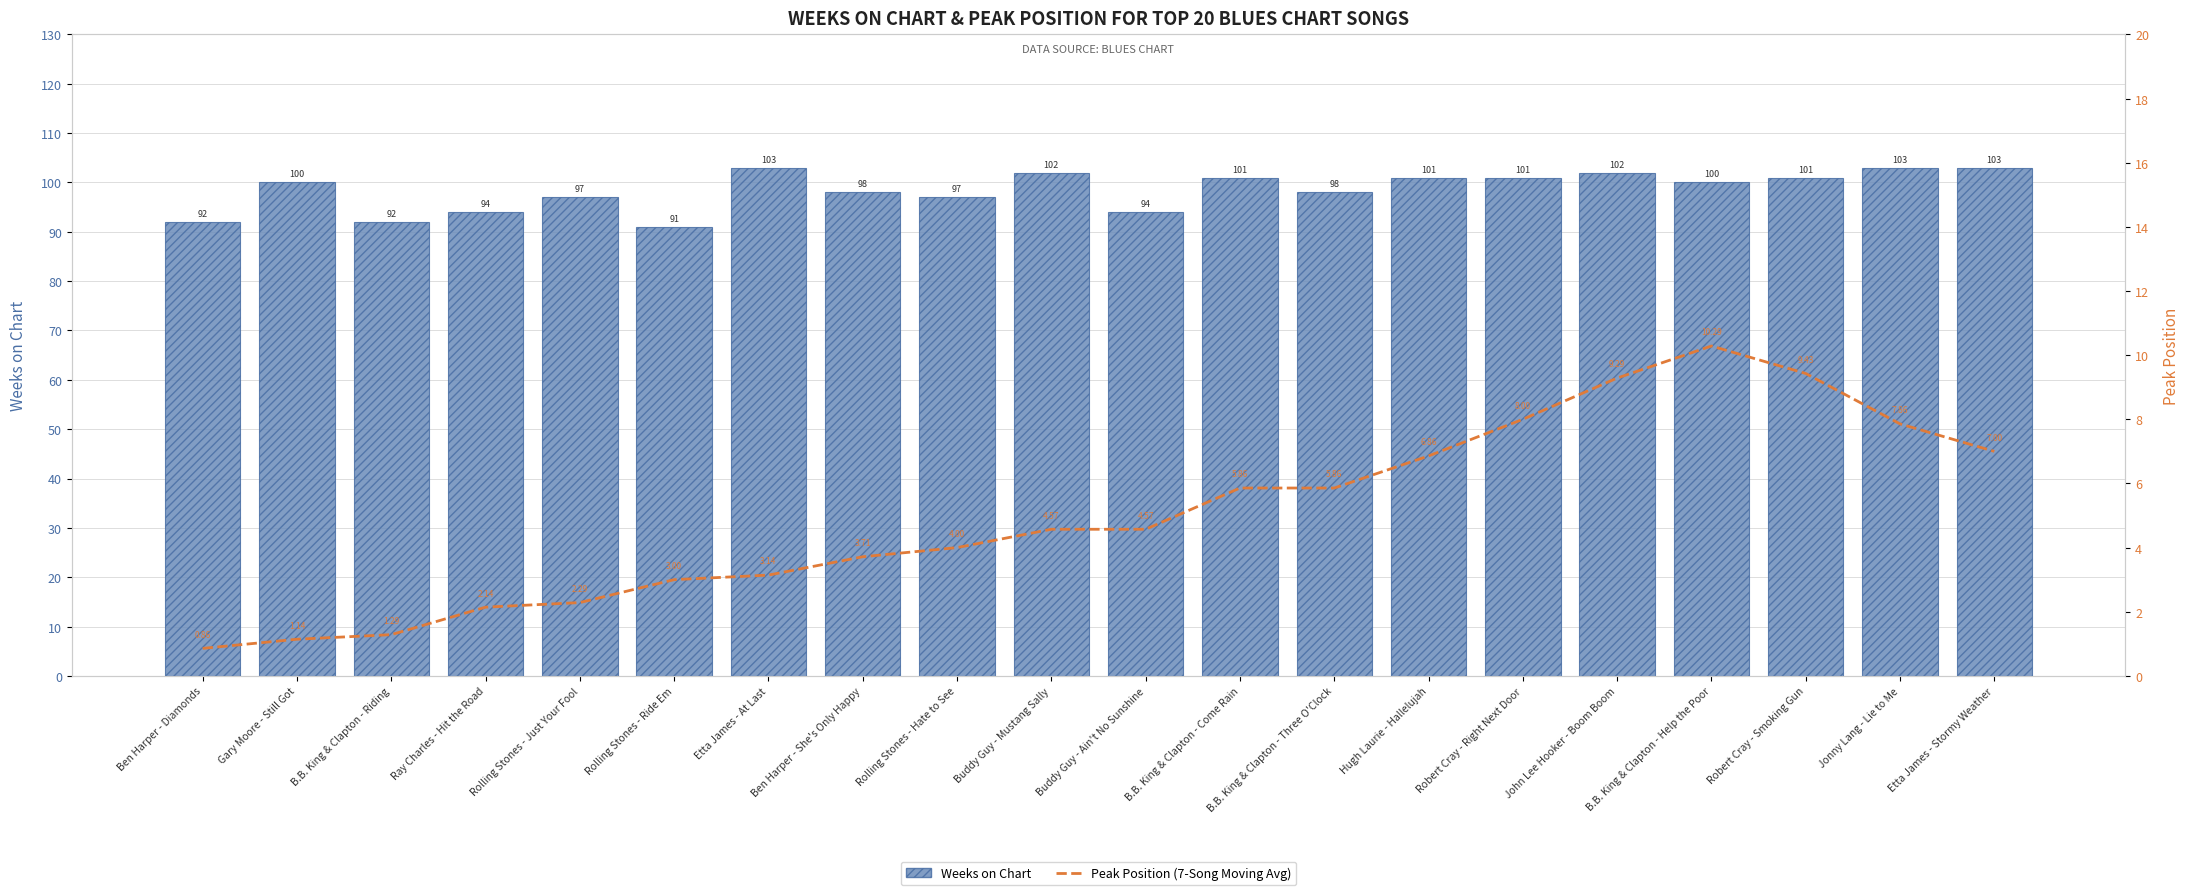

At which label is Peak Position (7-Song Moving Avg) closest to 5?

Buddy Guy - Mustang Sally